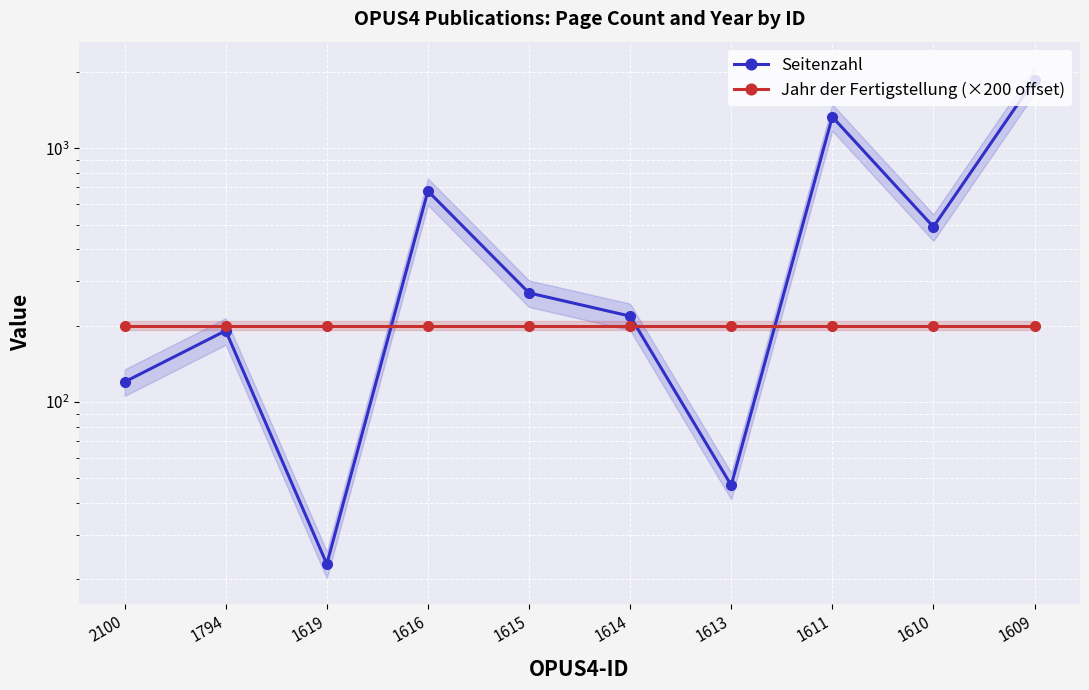

Reading left to right, list all the values displayed in this chart.

Seitenzahl: 2100=120	1794=191	1619=23	1616=678	1615=269	1614=218	1613=47	1611=1329	1610=490	1609=1861
Jahr der Fertigstellung (×200 offset): 2100=200	1794=200	1619=200	1616=200	1615=200	1614=200	1613=200	1611=200	1610=200	1609=200